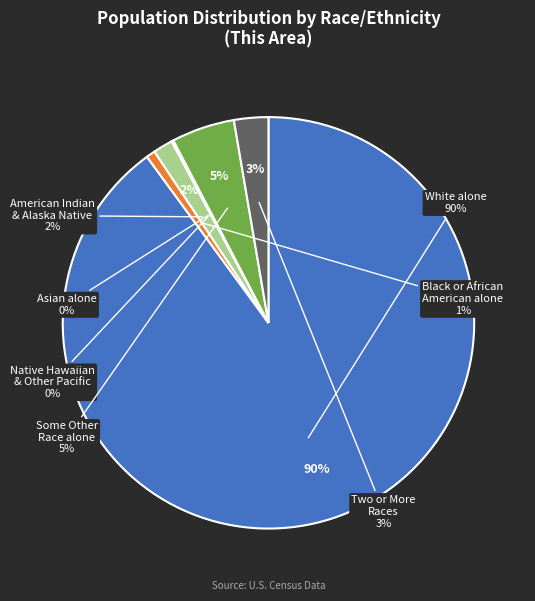

Which category has the smallest portion of the pie?

Asian alone